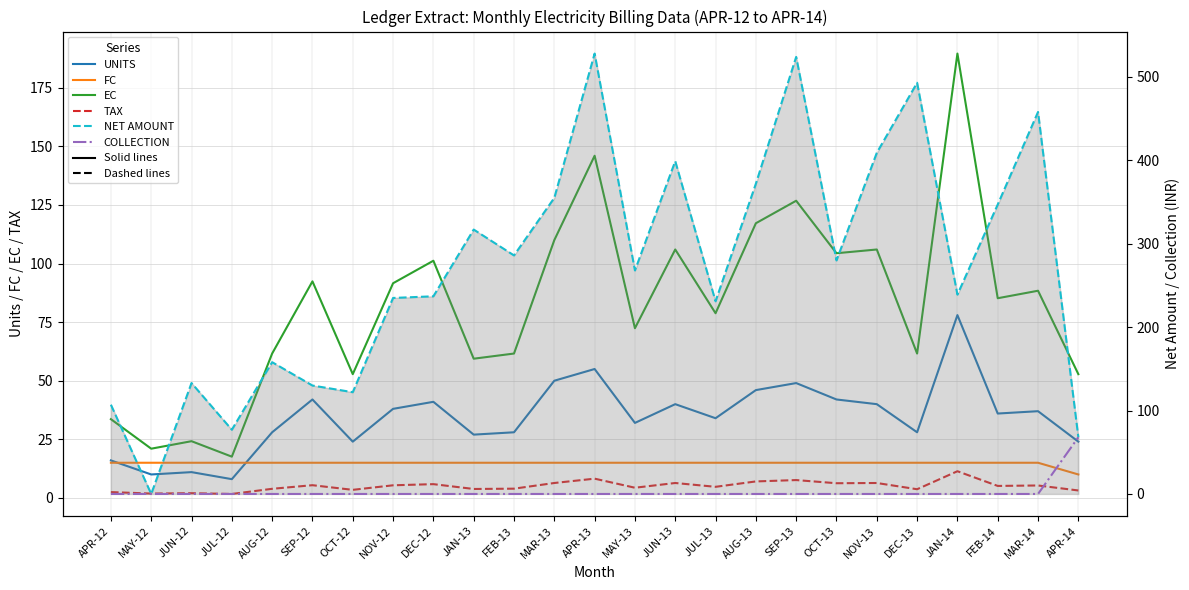

The NET AMOUNT series shows 181.1 at FEB-13. True or false?

False